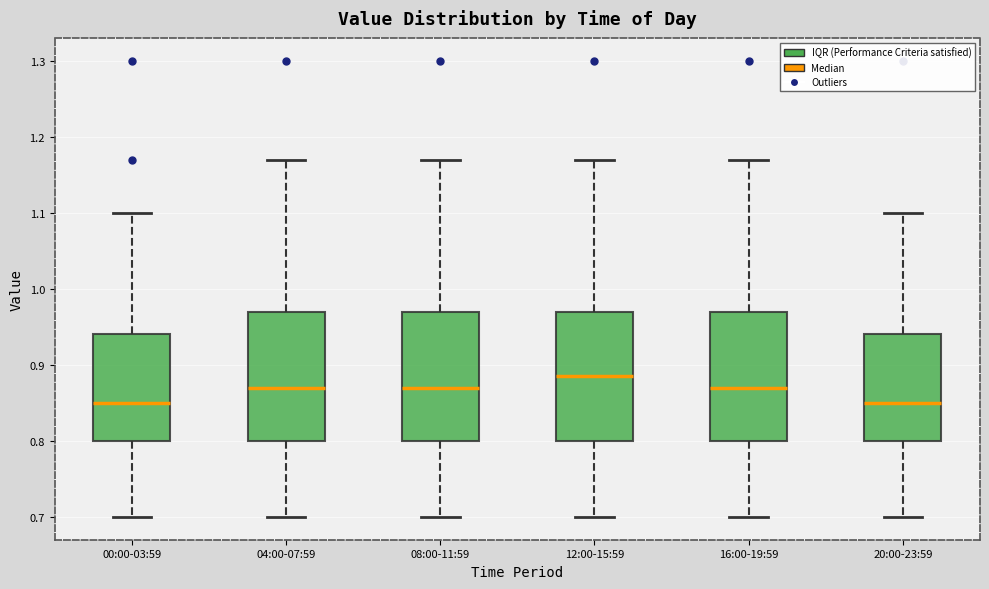

Where does the median line of the box for 16:00-19:59 sit on the y-axis? The values are not printed on the chart, so give them approximately, as read against the axis.

0.87